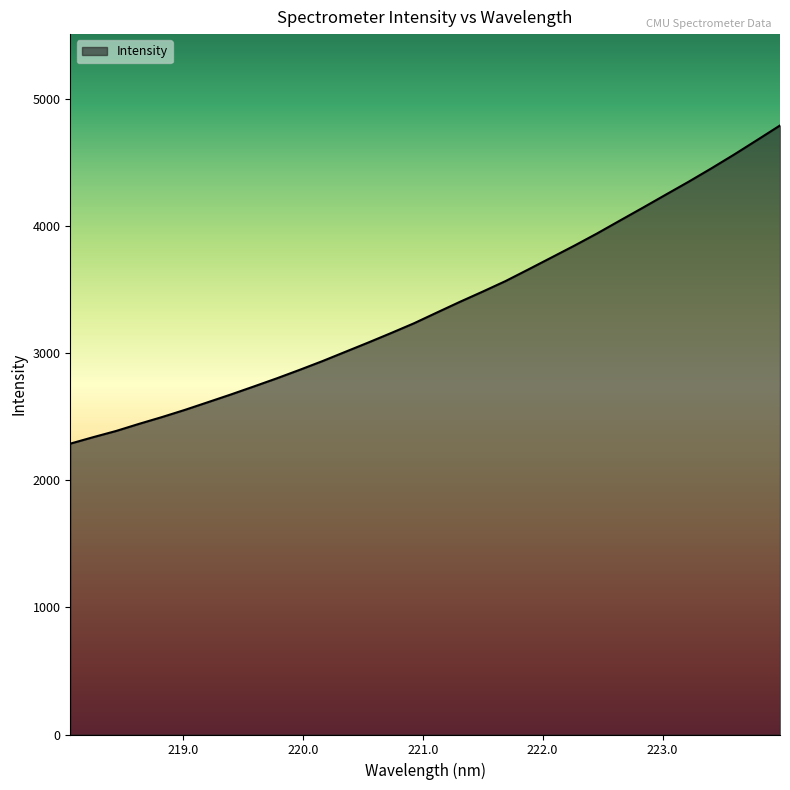

What is the difference between the maximum and minimum values?

2503.9